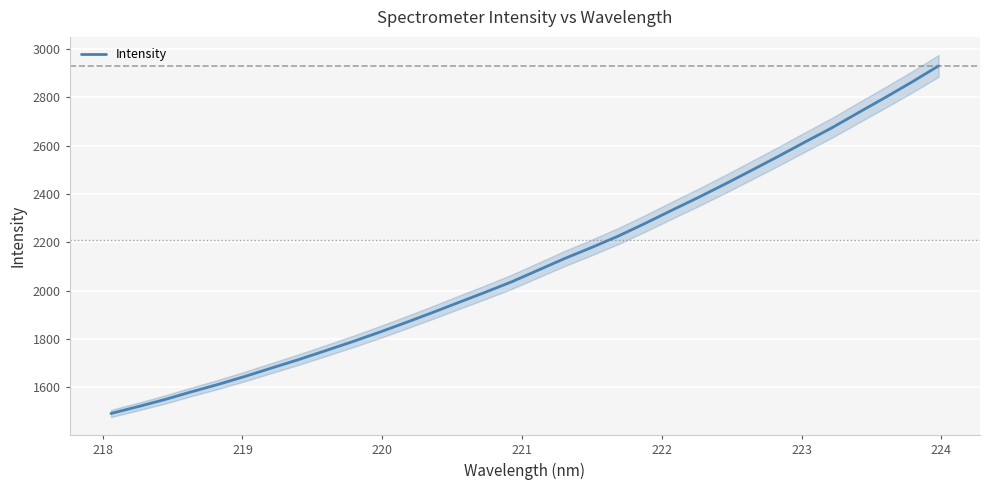

What is the lowest value of the Intensity series?

1492.3